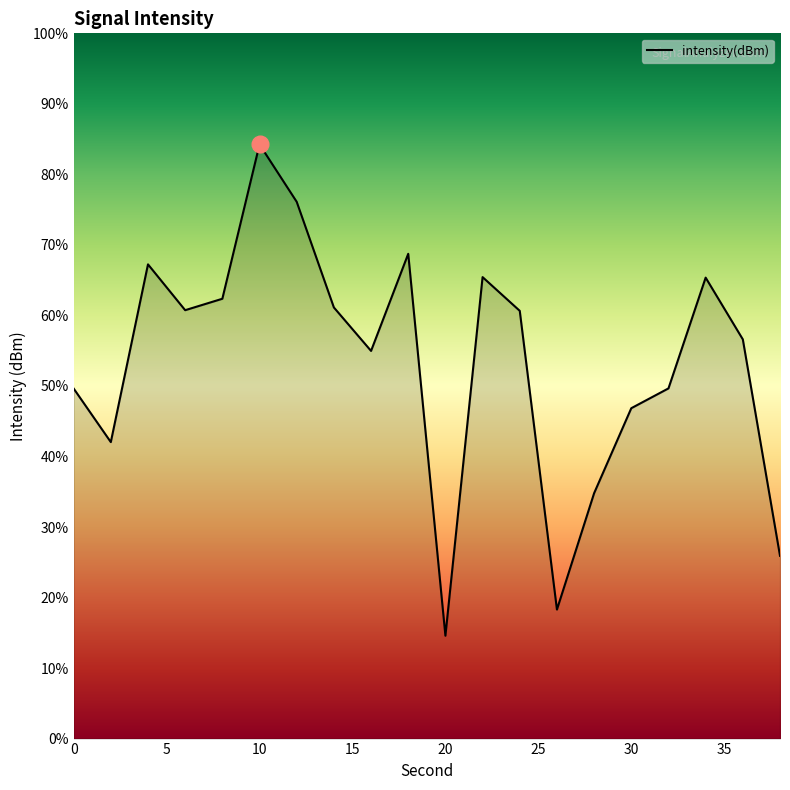

What is the greatest value displayed?

84.2